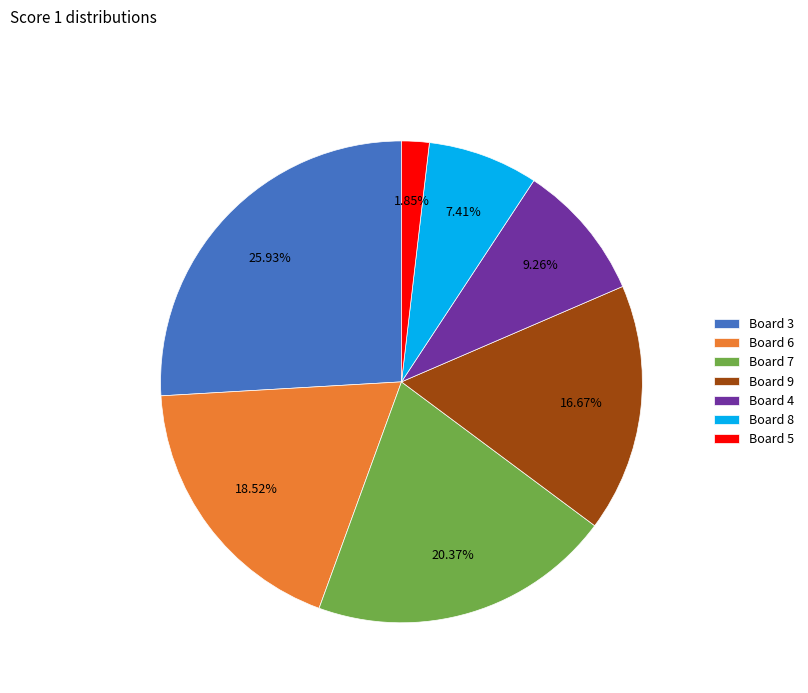

What percentage is the Board 9 slice, to the nearest percent?

17%